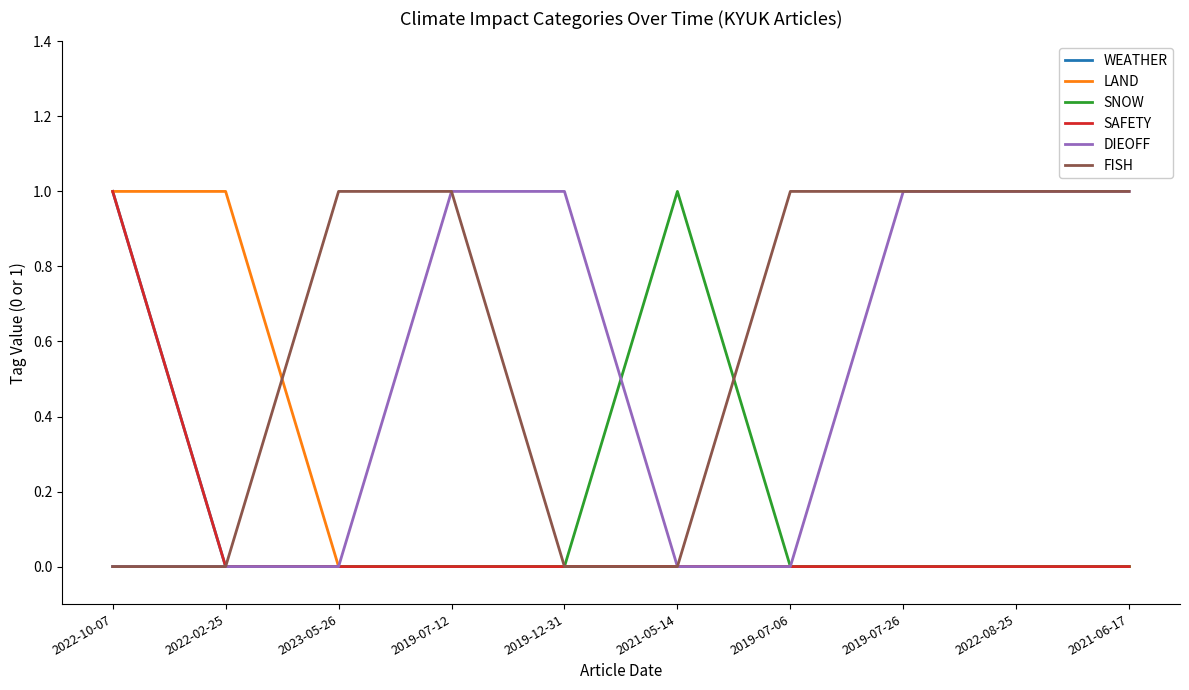

Does the chart have visible grid lines?

No